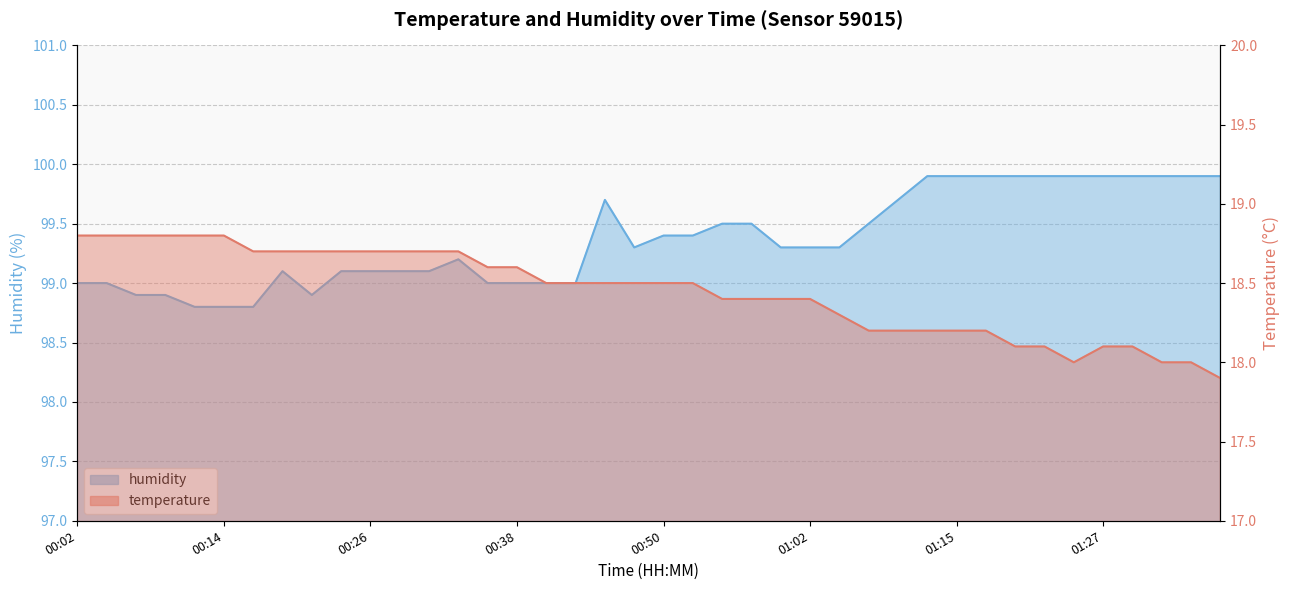

What is the average value of the humidity series?

99.4